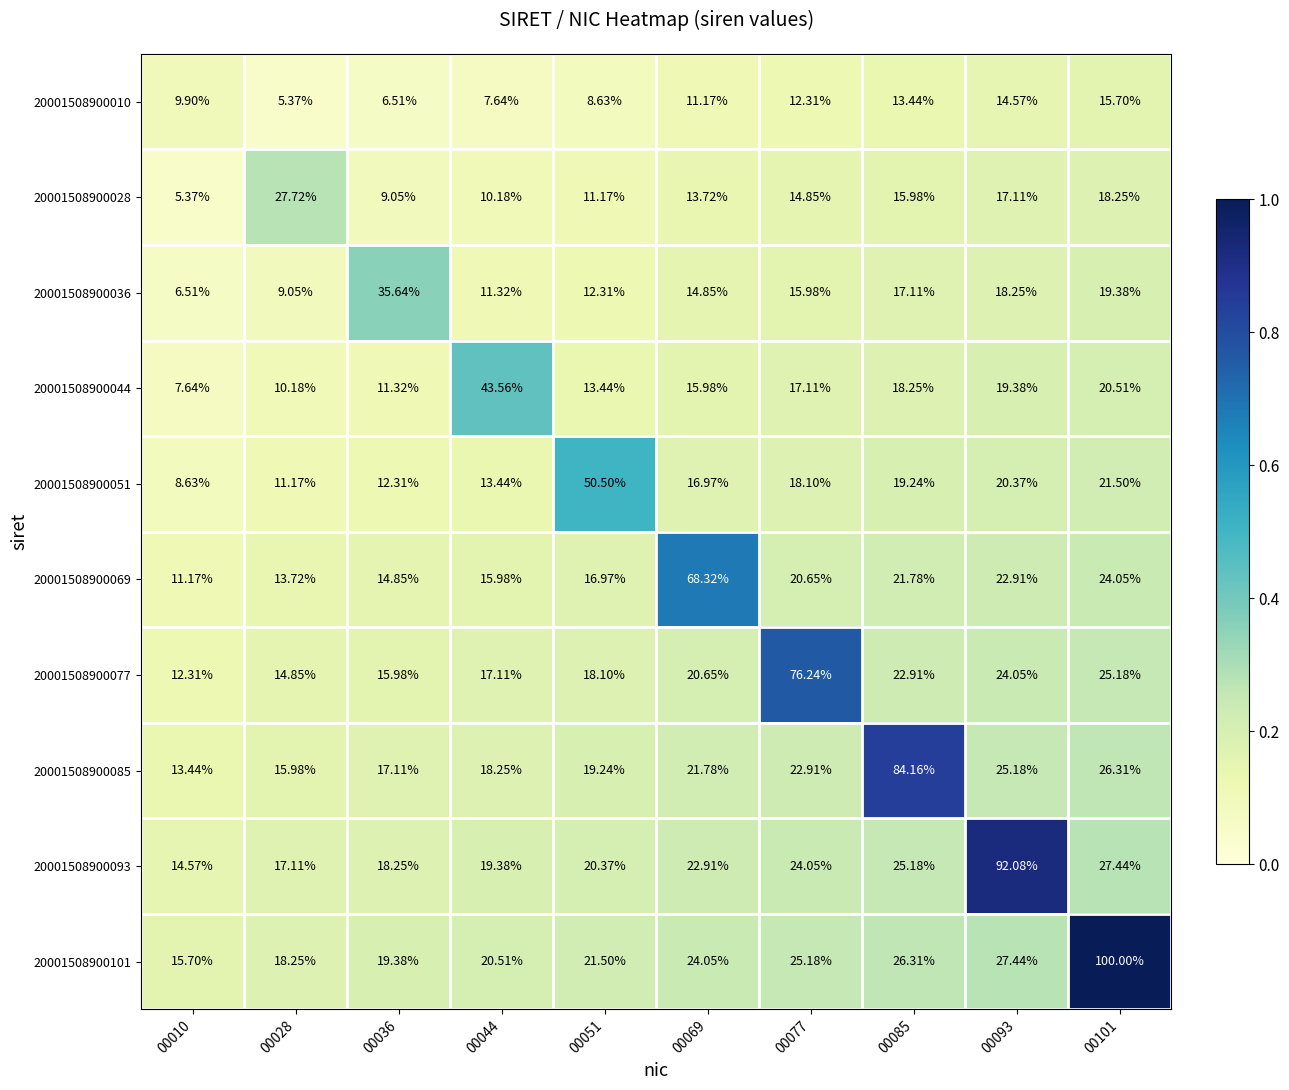

Is the value of 20001508900101 at 00044 greater than the value of 20001508900085 at 00036?

Yes